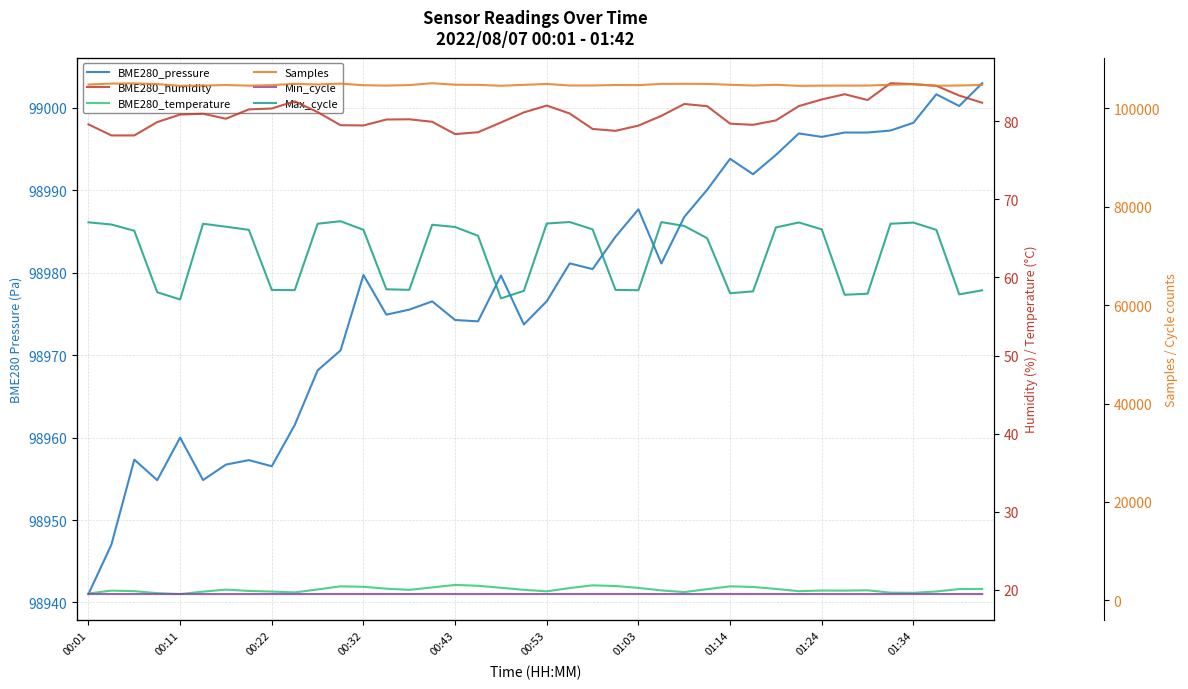

Does the chart have visible grid lines?

Yes